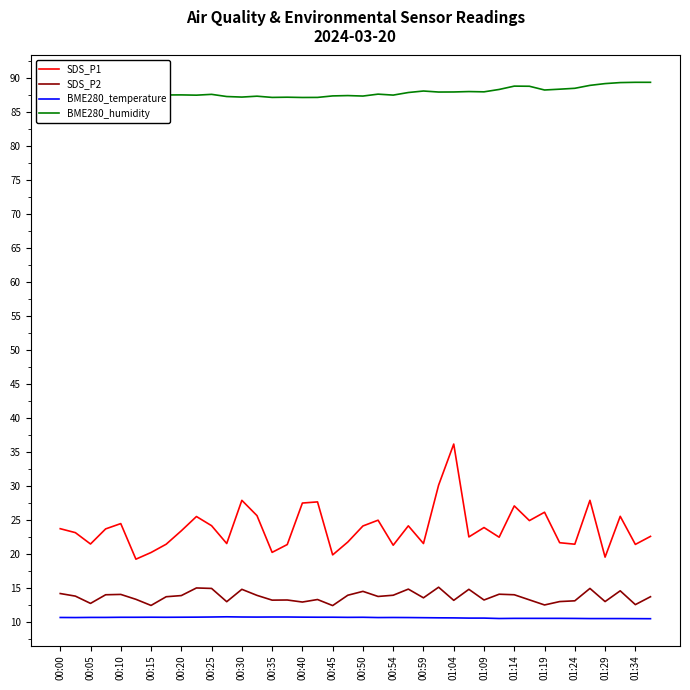

Which series has the largest total across all categories?

BME280_humidity